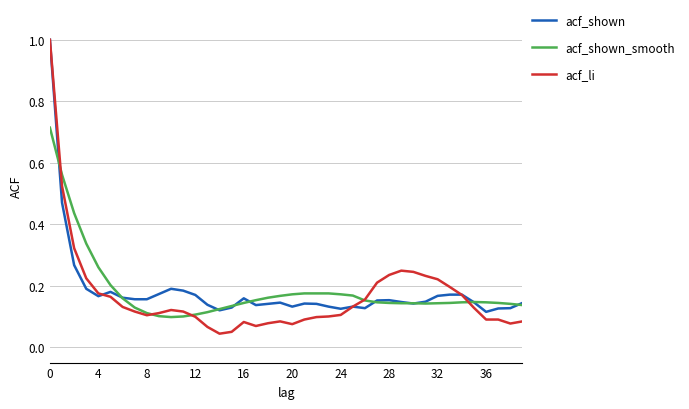

Which series has the widest spread of values?

acf_li